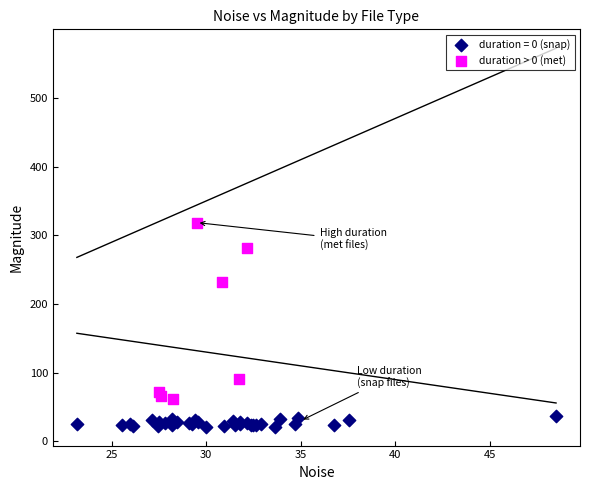

Which series reaches the maximum Y coordinate?

duration > 0 (met)